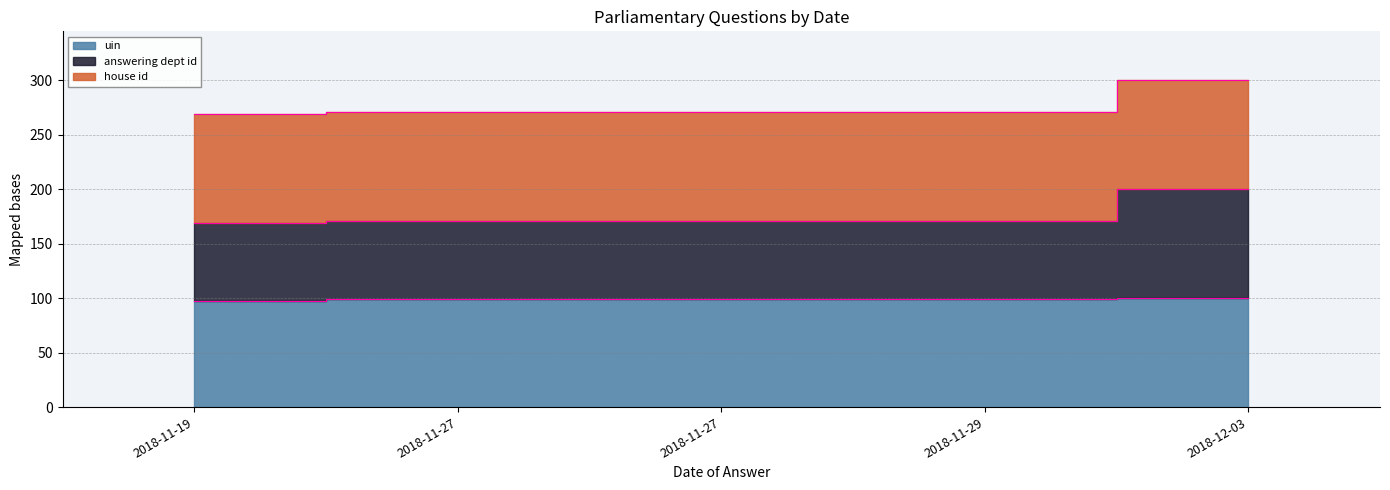

Where does the uin series first go above 99?

2018-11-27